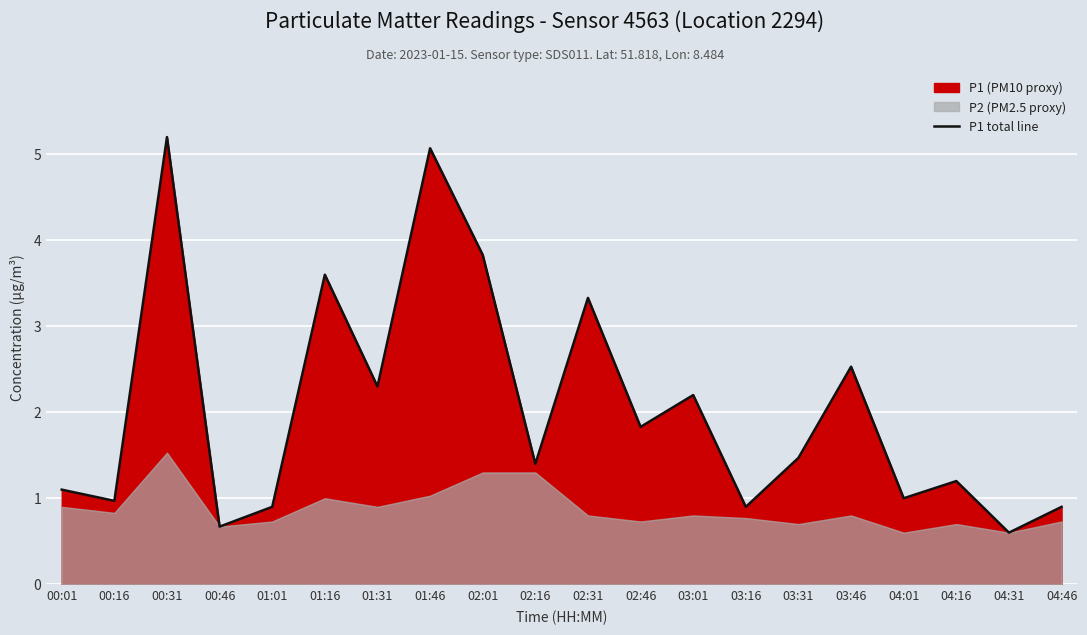

What is the difference between the second highest and minimum values?

4.5